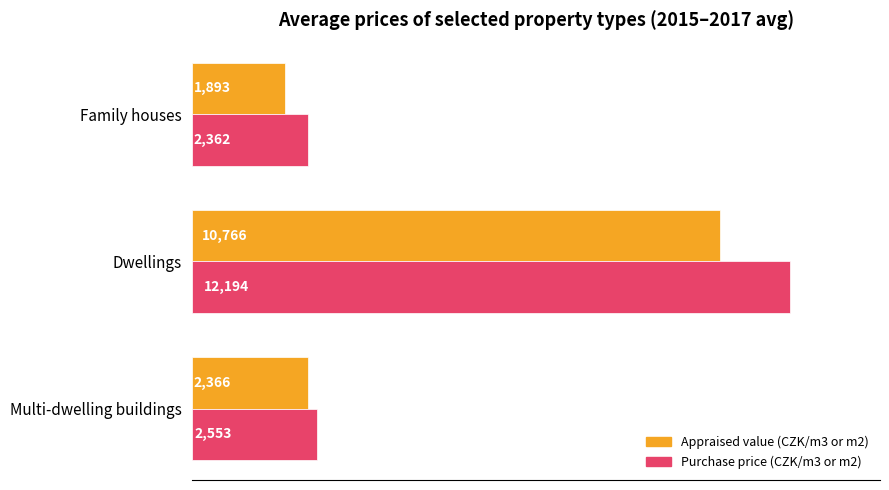

What is the total value across all series at Multi-dwelling buildings?

4919